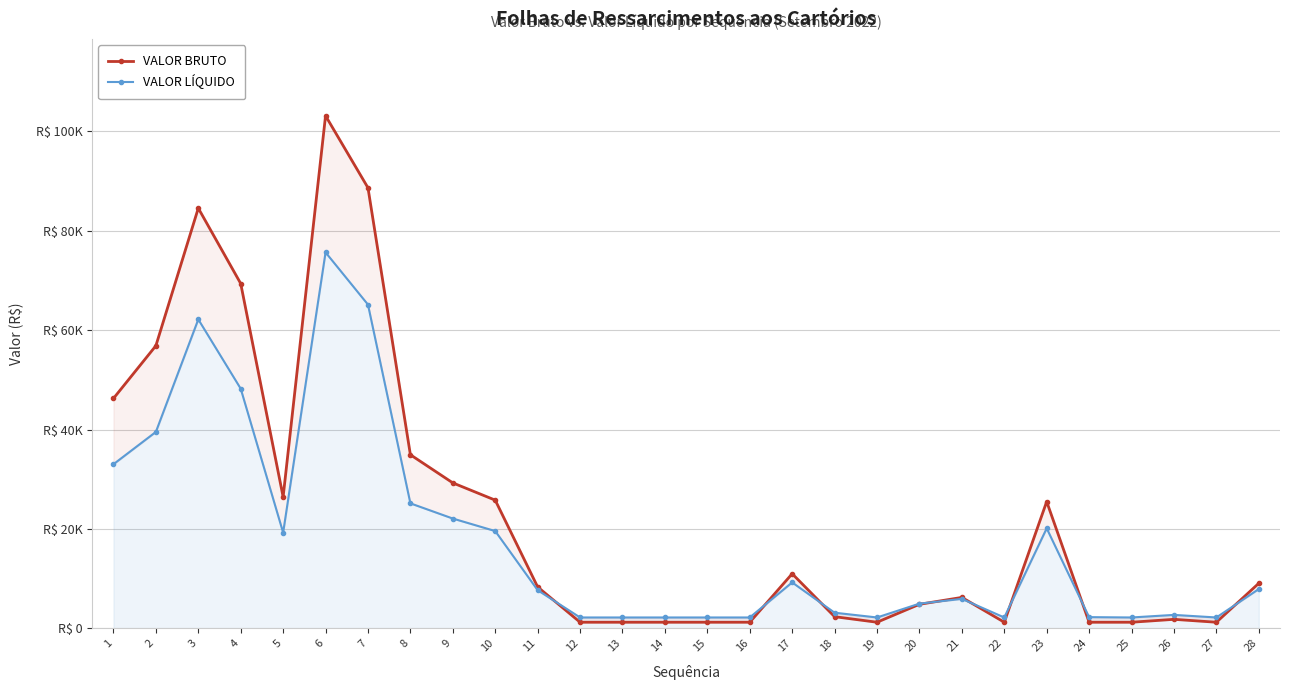

True or false: VALOR BRUTO and VALOR LÍQUIDO intersect in this chart.

True